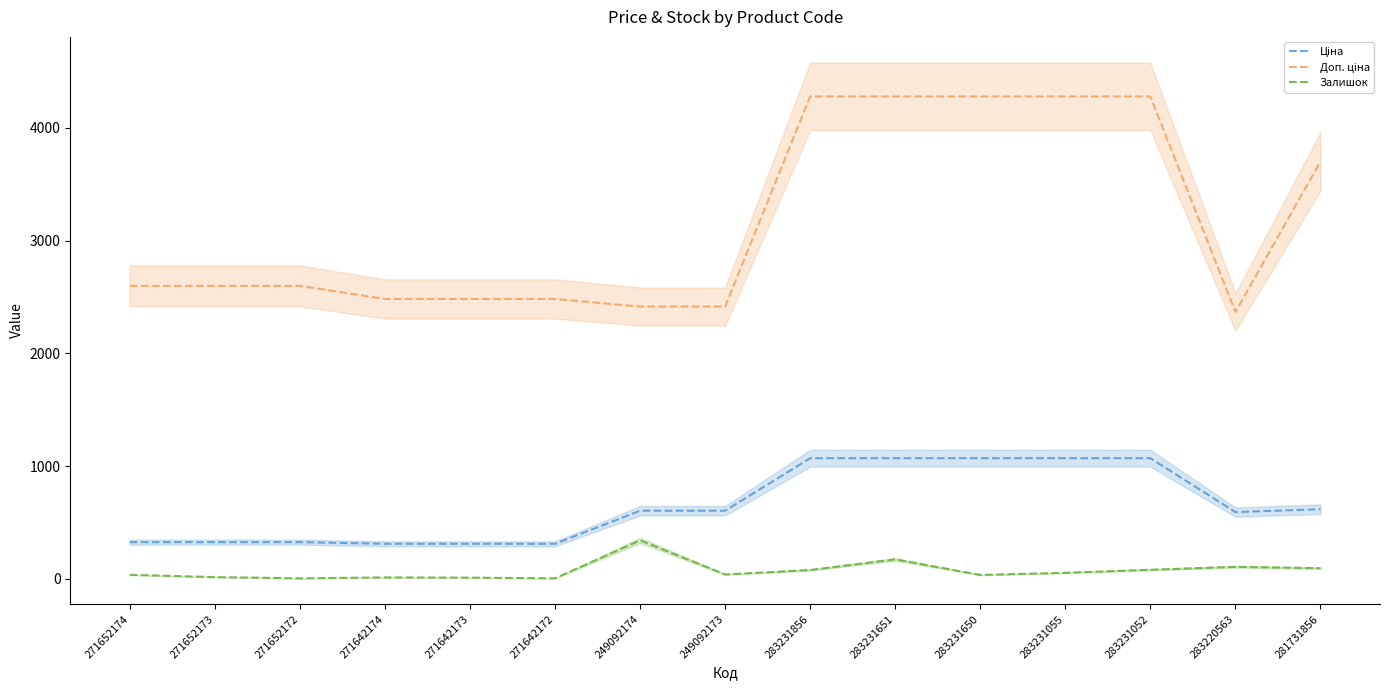

Which series has the largest total across all categories?

Доп. ціна